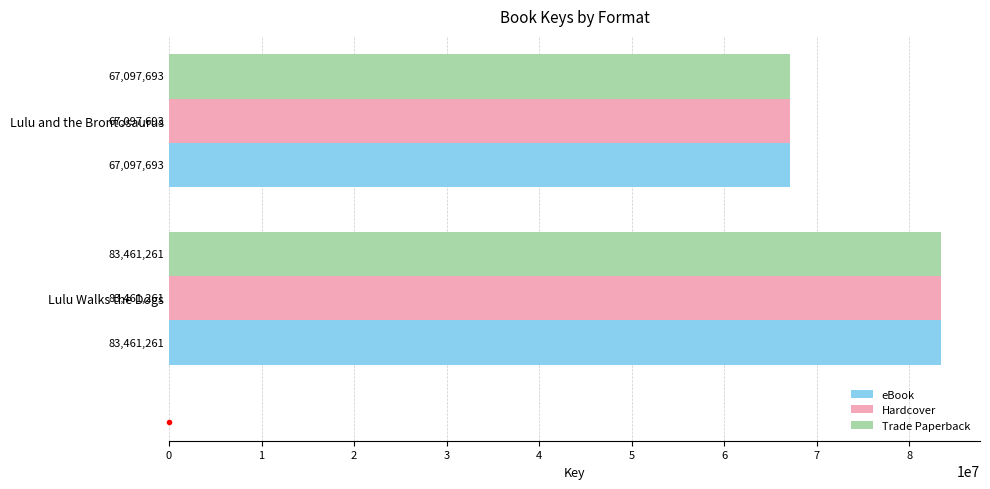

What is the maximum value shown in the chart?

83461261